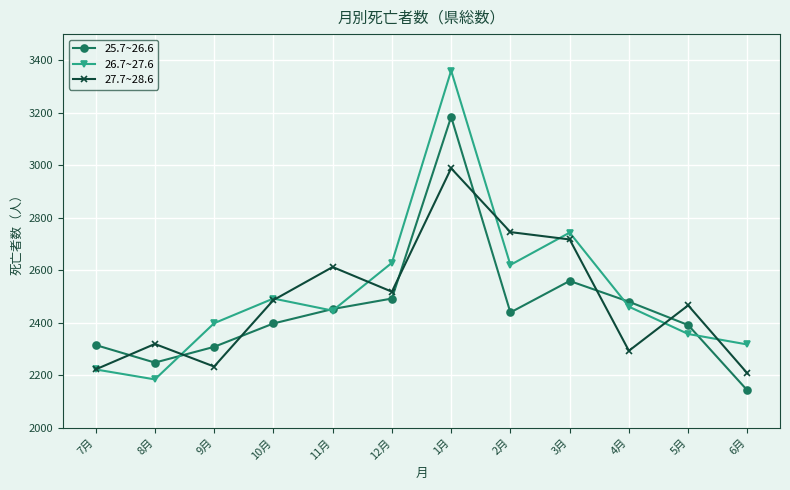

True or false: 26.7~27.6 has more than 0 interior local peaks.

True